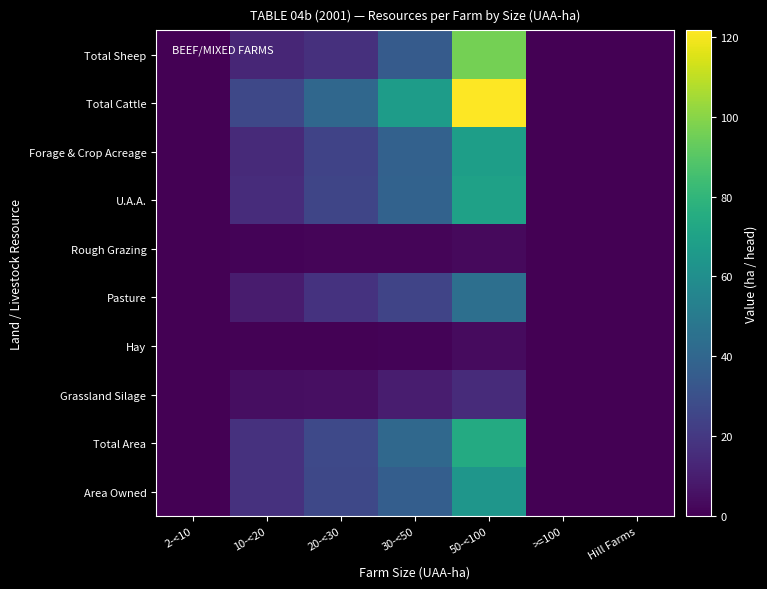

What is the spread (max minus min) of values at 30-<50?

66.2